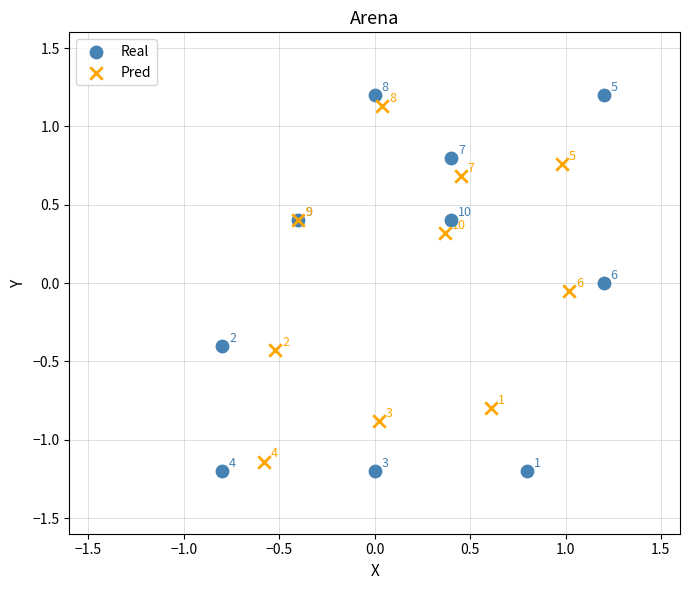

Which series has the largest Y range (max minus min)?

Real